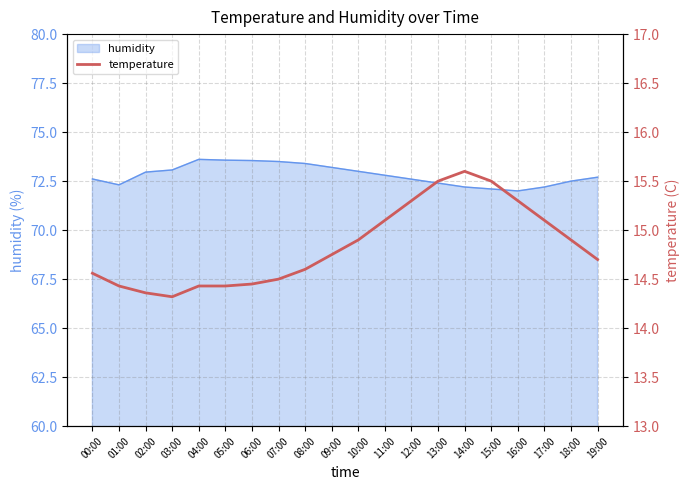

Which label corresponds to the largest value in the chart?

14:00